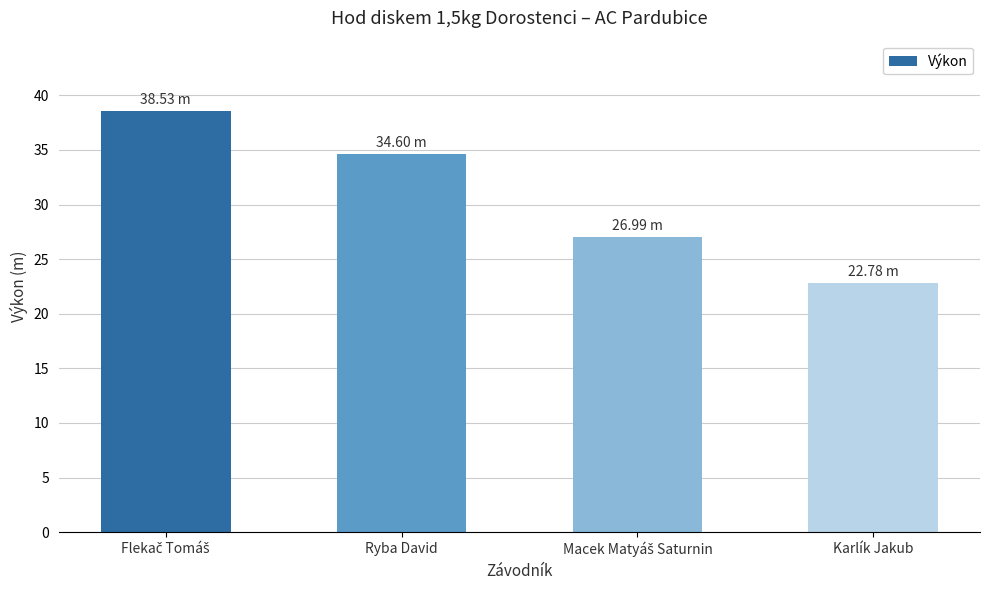

What position from the right is Karlík Jakub?

1